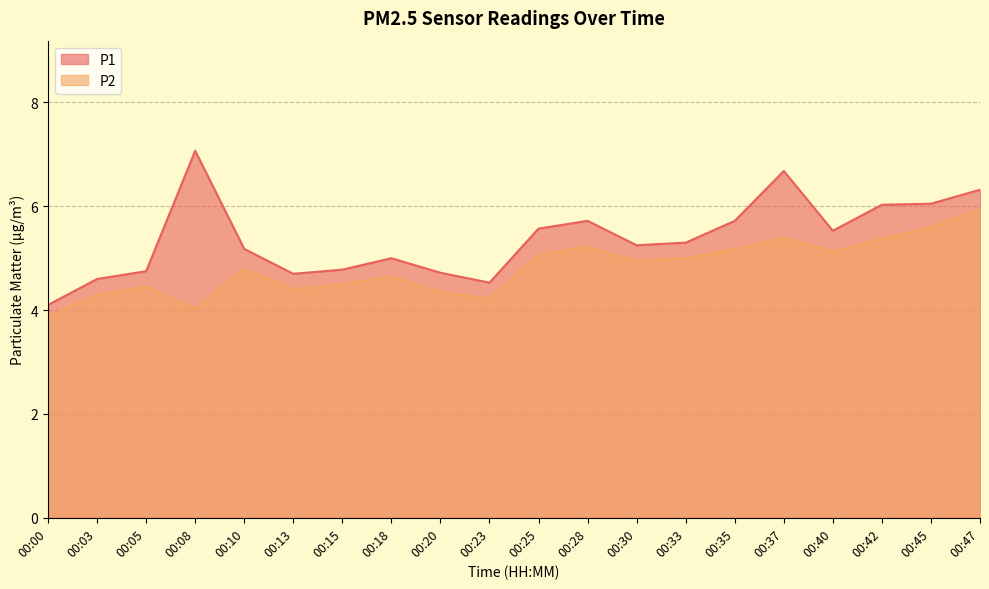

Does the chart have visible grid lines?

Yes